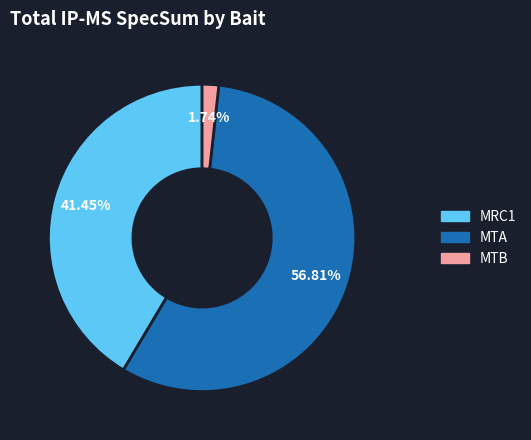

Between MTA and MRC1, which is larger?

MTA